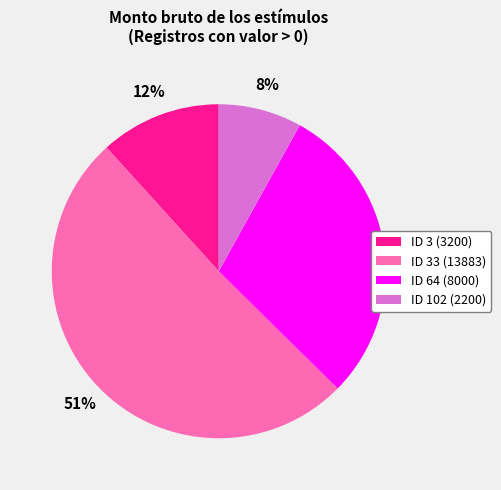

To the nearest percent, what is the difference between the largest and smallest slice percentages?

43%